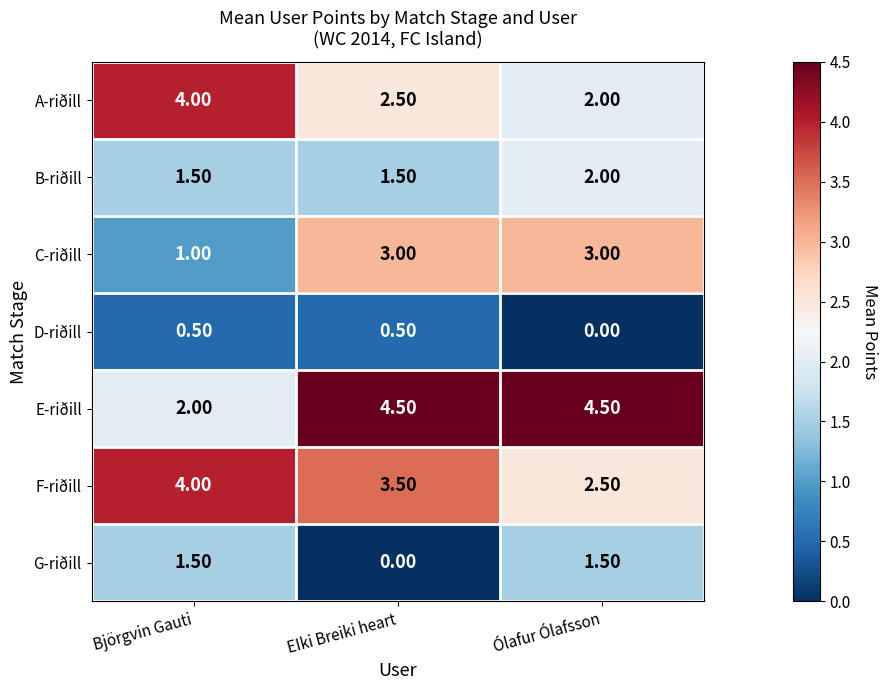

Is the value of E-riðill at Björgvin Gauti greater than the value of B-riðill at Björgvin Gauti?

Yes